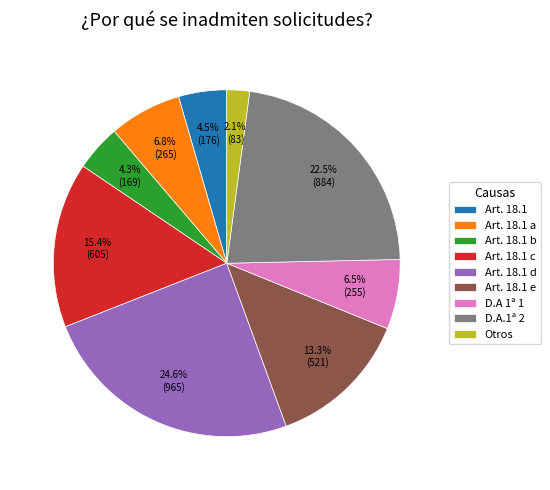

How many slices are in this pie chart?

9